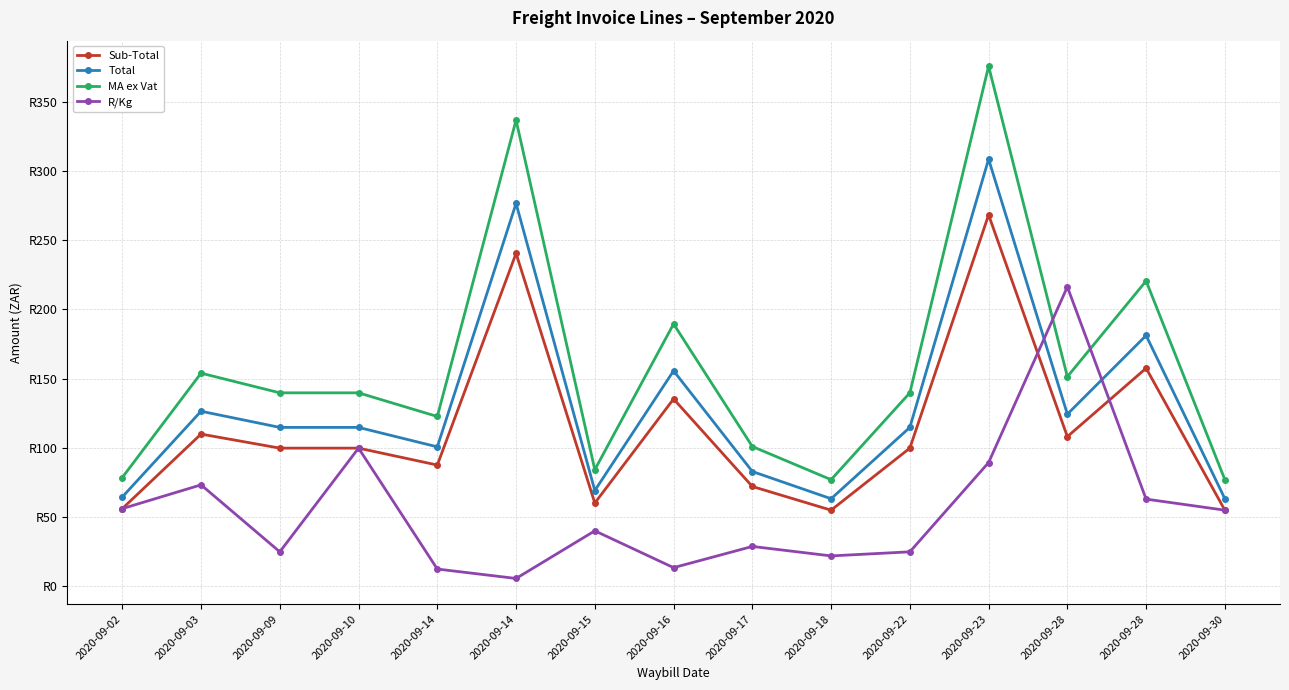

What are all the series names shown in the legend?

Sub-Total, Total, MA ex Vat, R/Kg